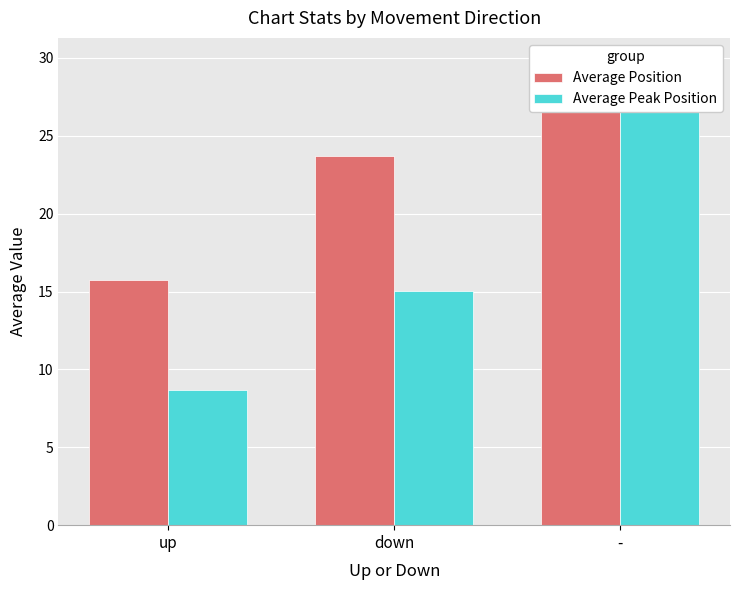

At which label does Average Peak Position reach its minimum?

up